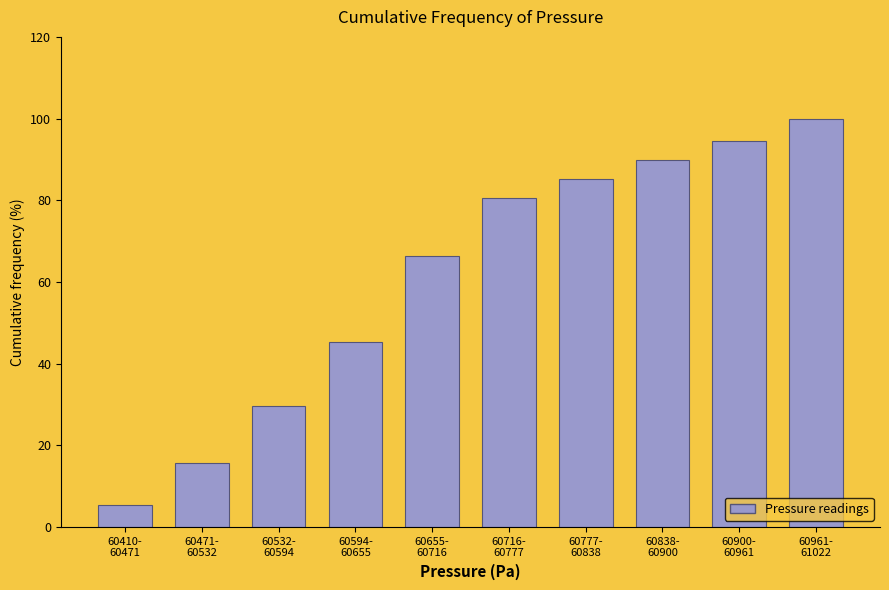

Reading left to right, what are all the values shown in this chart?

5.5	15.6	29.7	45.3	66.4	80.5	85.2	89.8	94.5	100.0